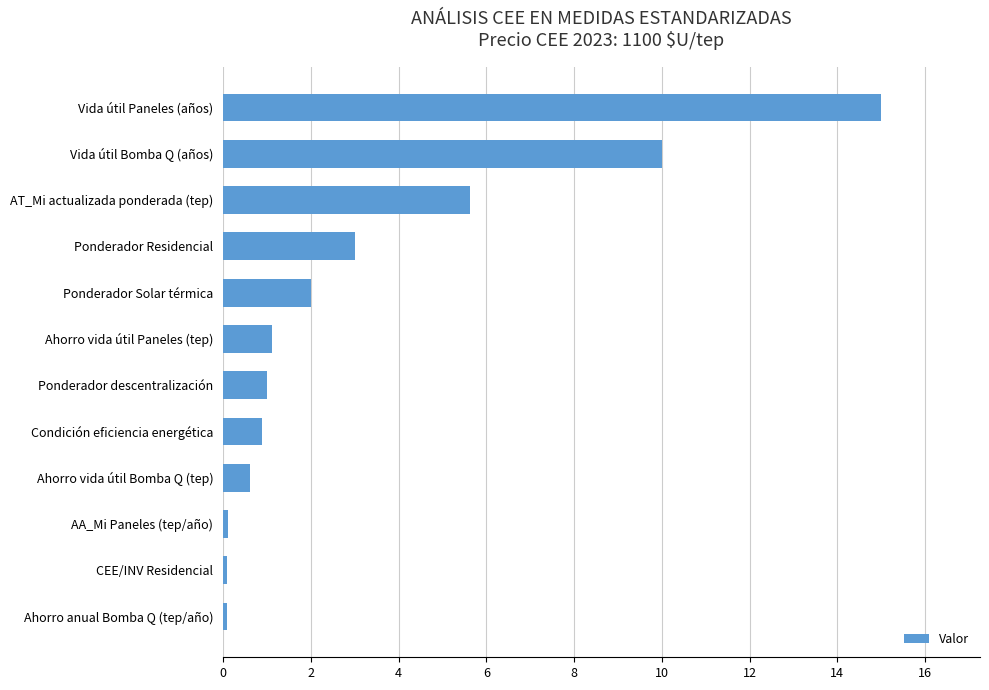

What is the average value?

3.3